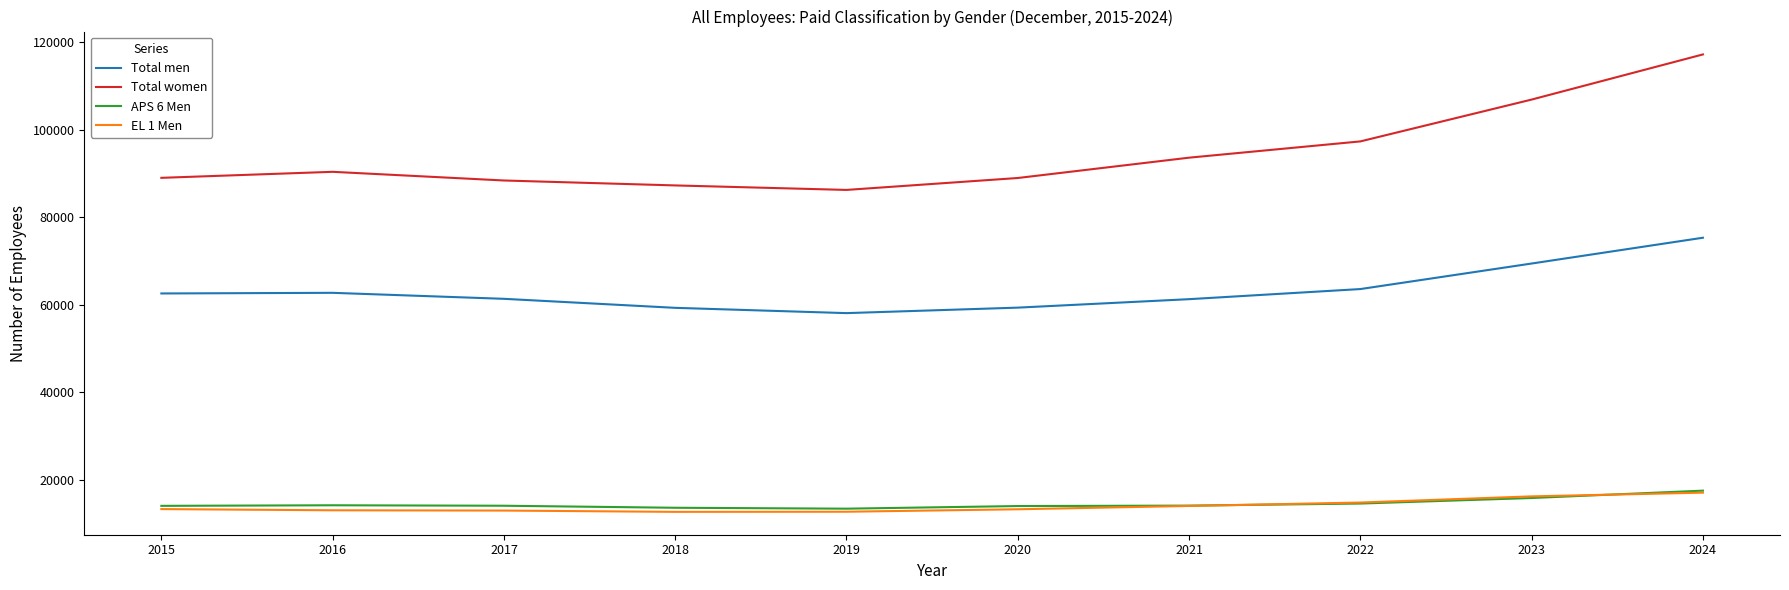

Where is the first local maximum for Total men?

2016